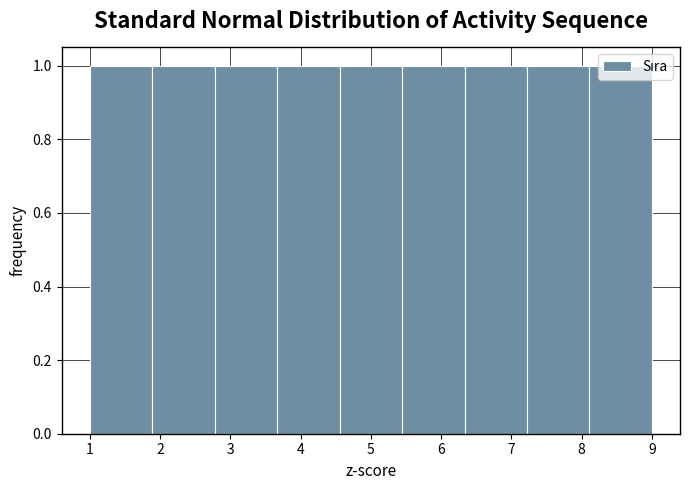

How tall is the bar that spans 8.1 to 9.0 on the x-axis? Neither the bar edges nor the heights are printed on the chart, so give them approximately, as read against the axes.

1